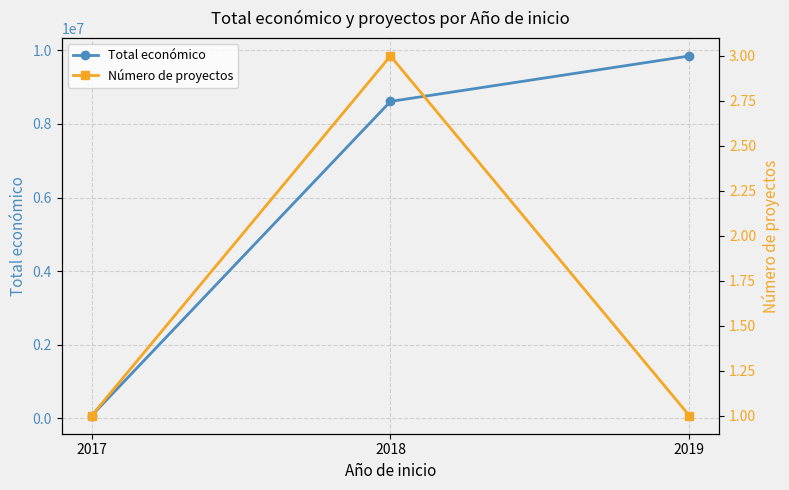

How many series are shown in this chart?

2